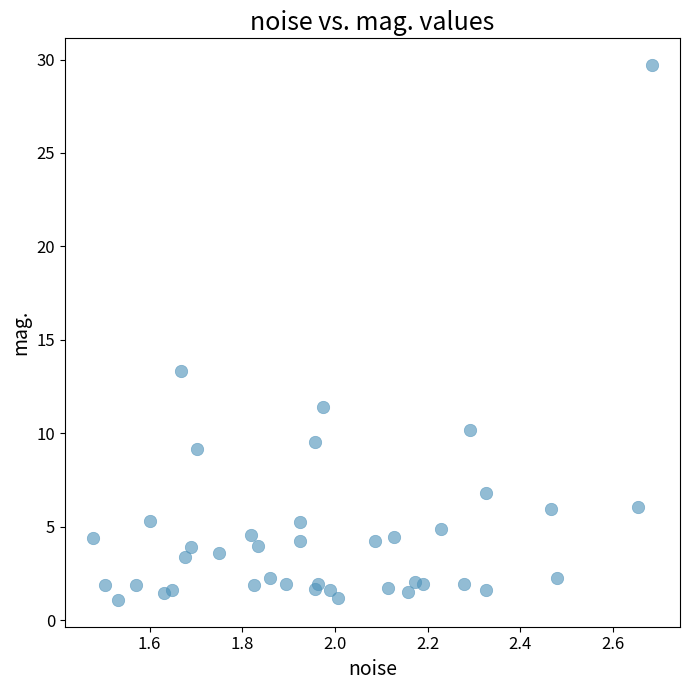

What Y value in the scatter plot is closest to 15?

13.4